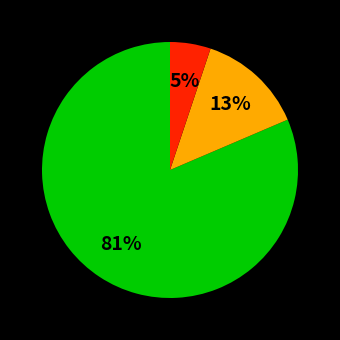

To the nearest percent, what is the average slice percentage?

33%